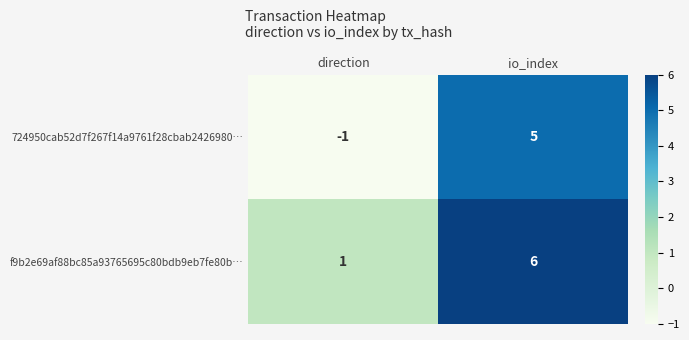

Which series has the widest spread of values?

724950cab52d7f267f14a9761f28cbab2426980…